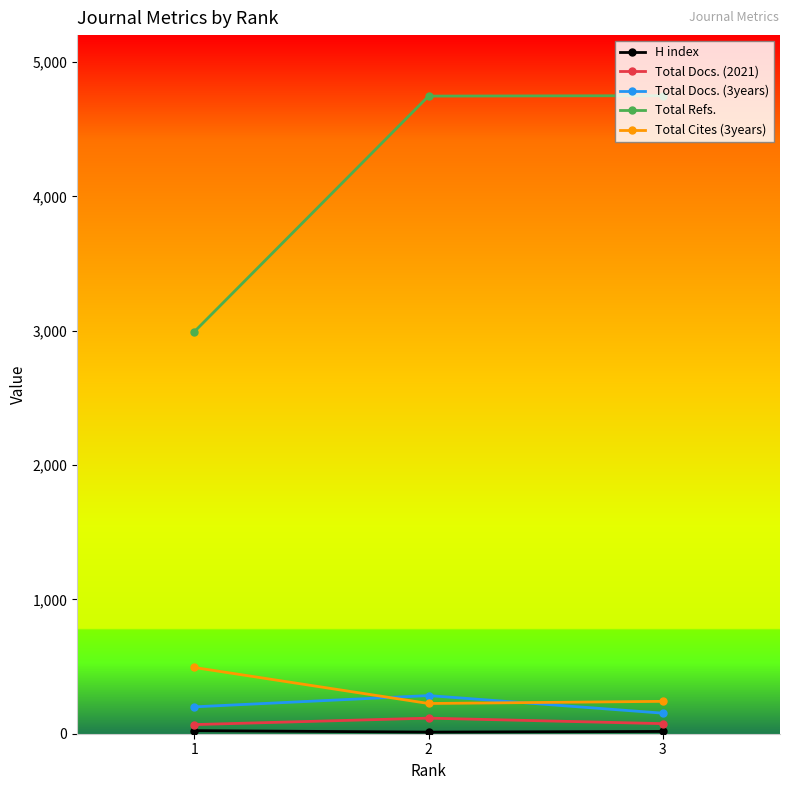

What is the spread (max minus min) of values at 2?

4734